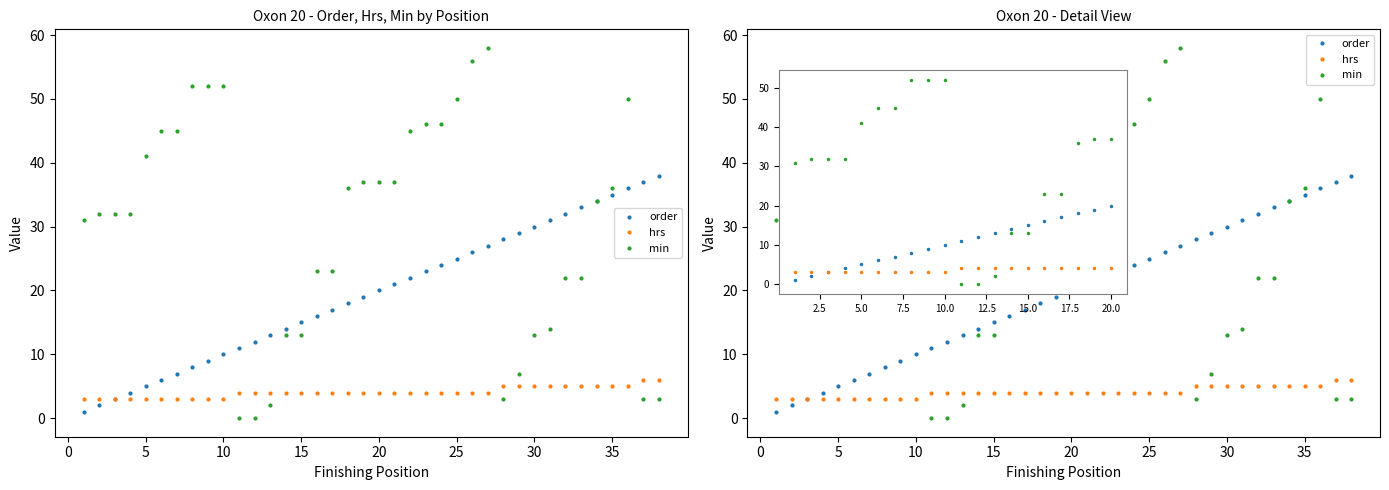

In min, how many points are higher than both neighbors (excluding endpoints)?

2